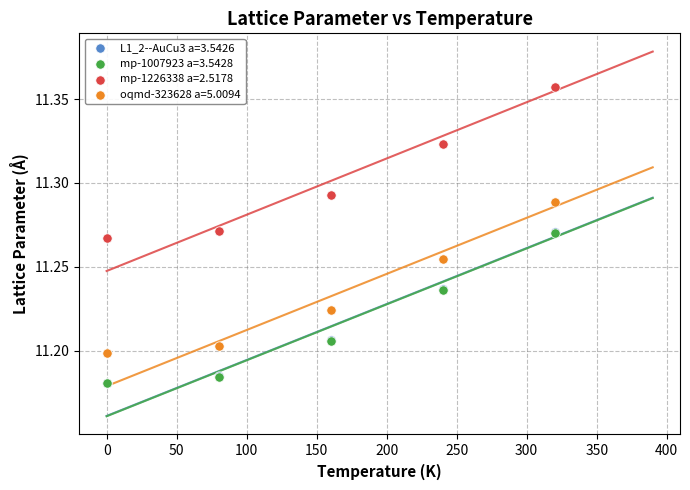

Which series has the largest Y range (max minus min)?

mp-1226338 a=2.5178